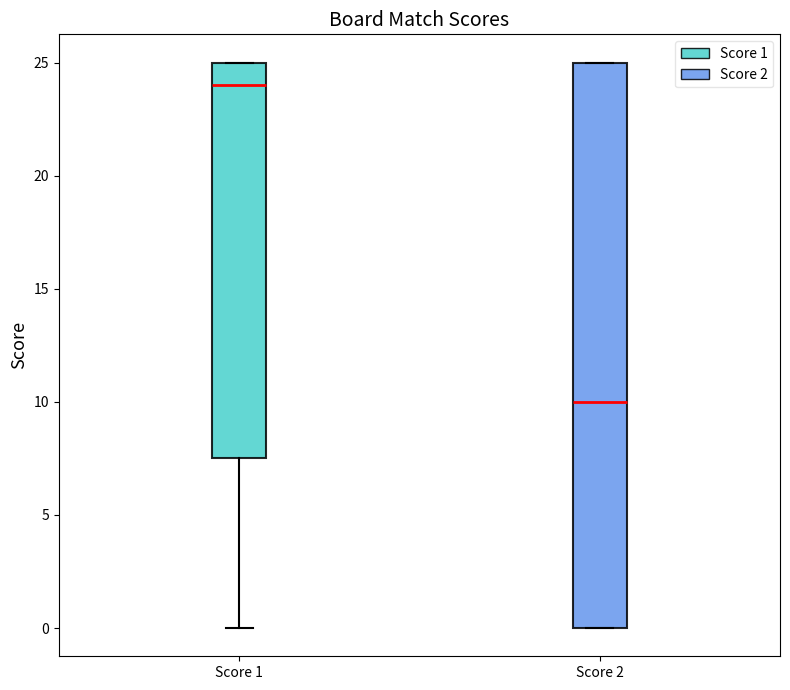

Which box has the highest median line?

Score 1